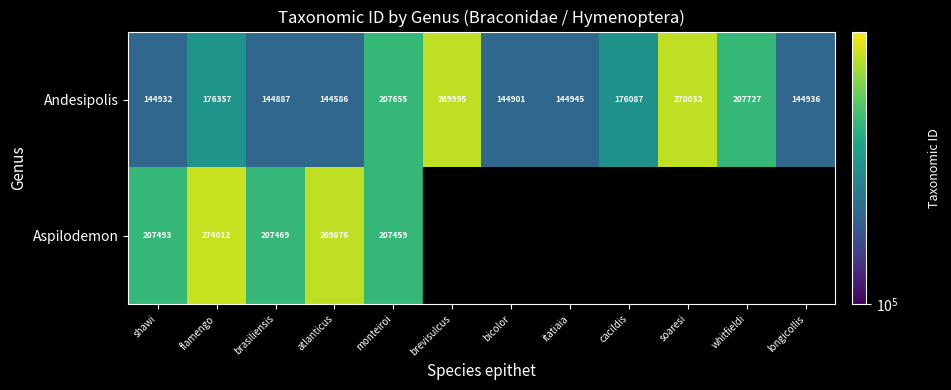

Is it true that Andesipolis equals 291572.9 at cacildis?

False